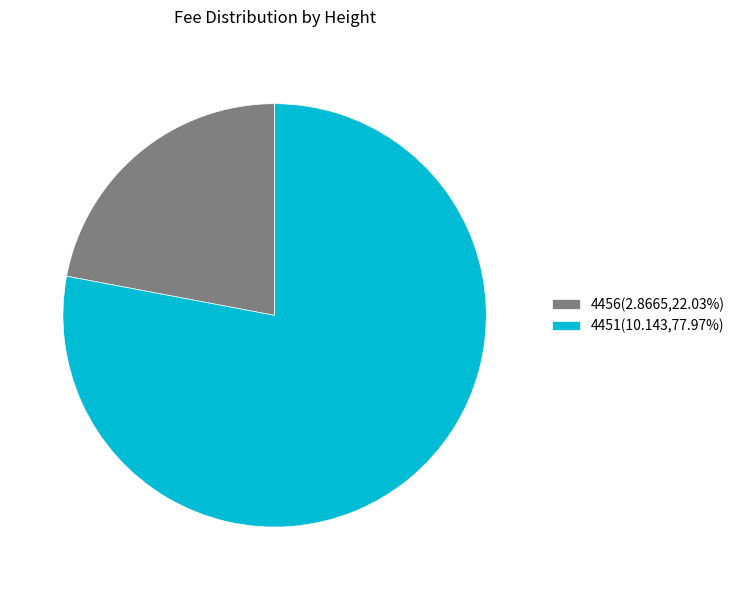

Is there any slice that represents more than half of the pie?

Yes